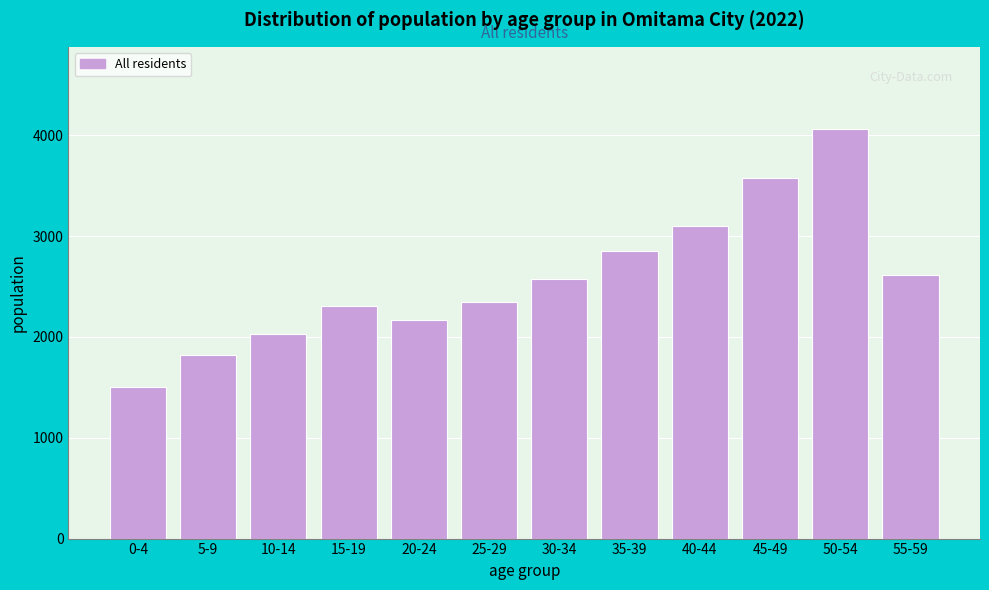

Reading left to right, list all the values displayed in this chart.

0-4=1508	5-9=1818	10-14=2034	15-19=2311	20-24=2171	25-29=2344	30-34=2571	35-39=2849	40-44=3102	45-49=3576	50-54=4065	55-59=2616